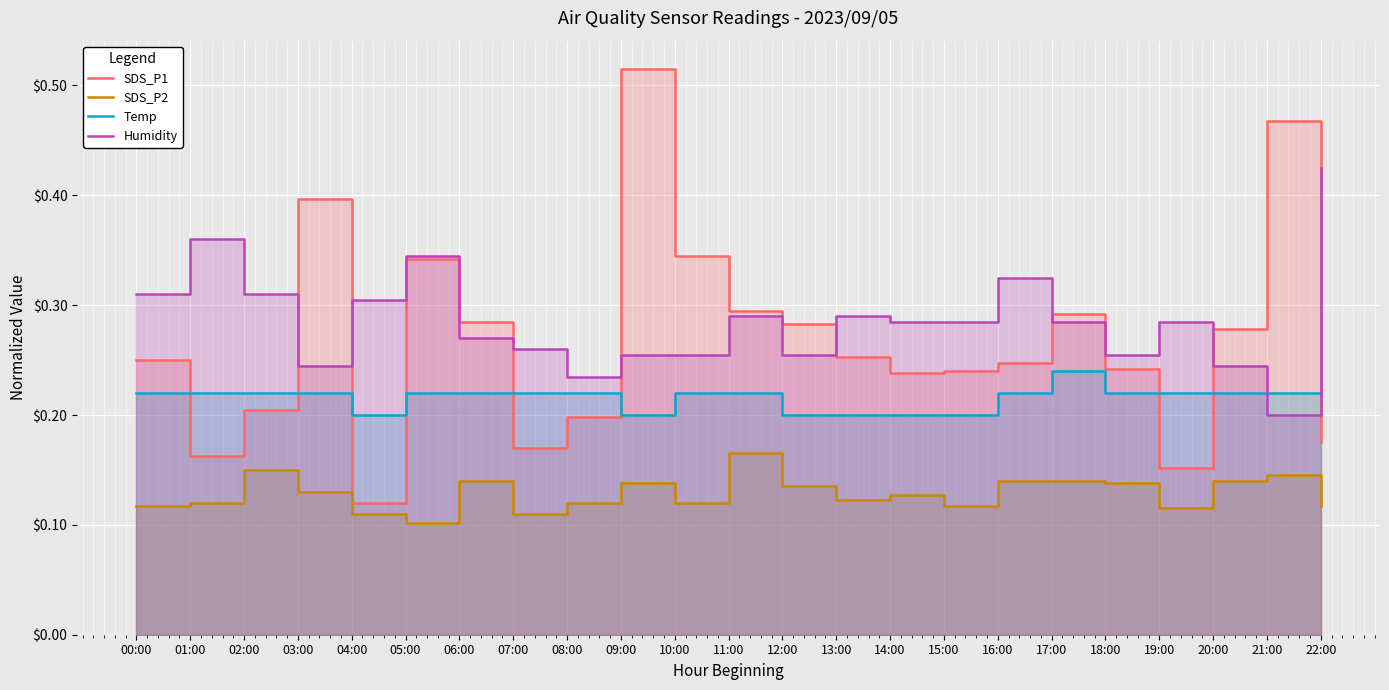

Which series ends up on top after the final intersection of Humidity and Temp?

Humidity